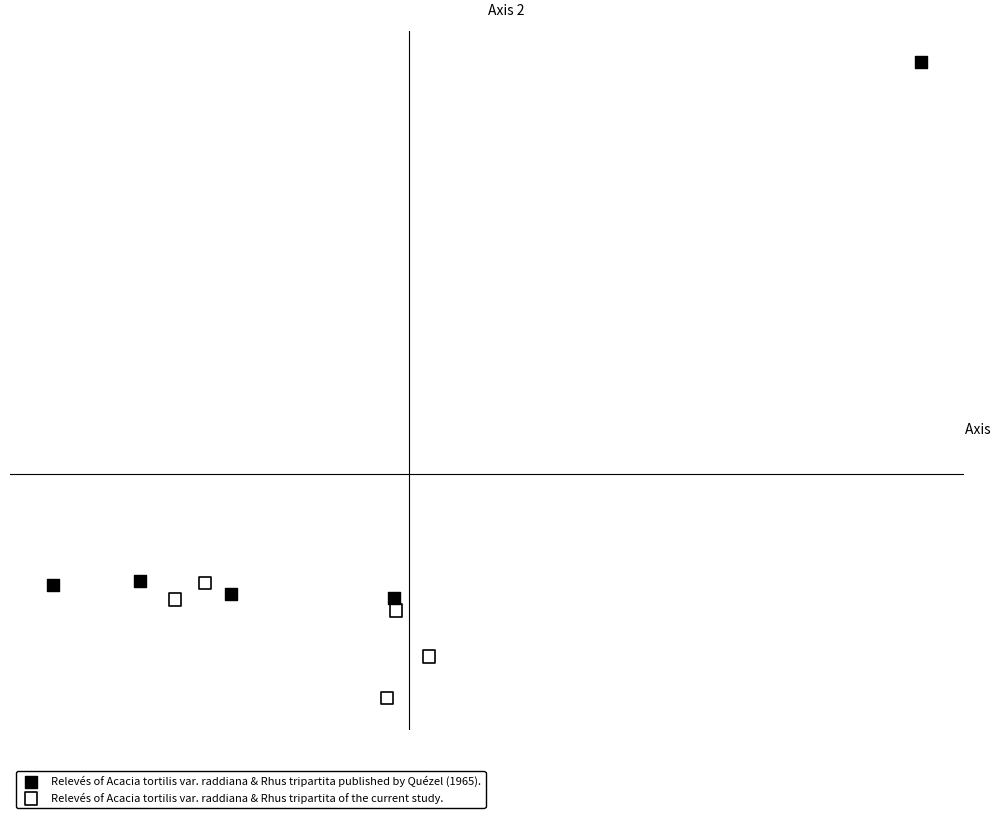

What are all the series names shown in the legend?

Relevés of Acacia tortilis var. raddiana & Rhus tripartita published by Quézel (1965)., Relevés of Acacia tortilis var. raddiana & Rhus tripartita of the current study.